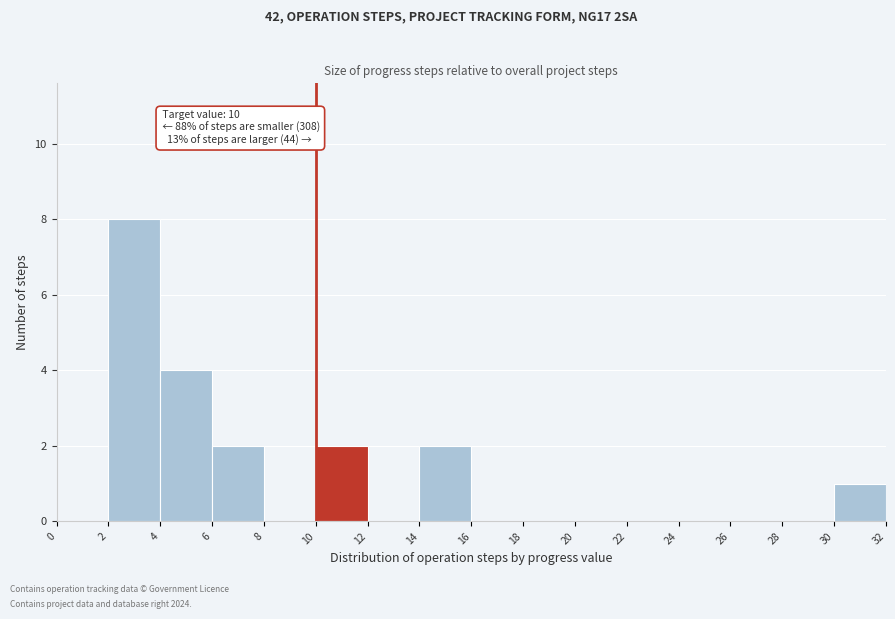

Over which range of the x-axis is the bar tallest?

2 to 4